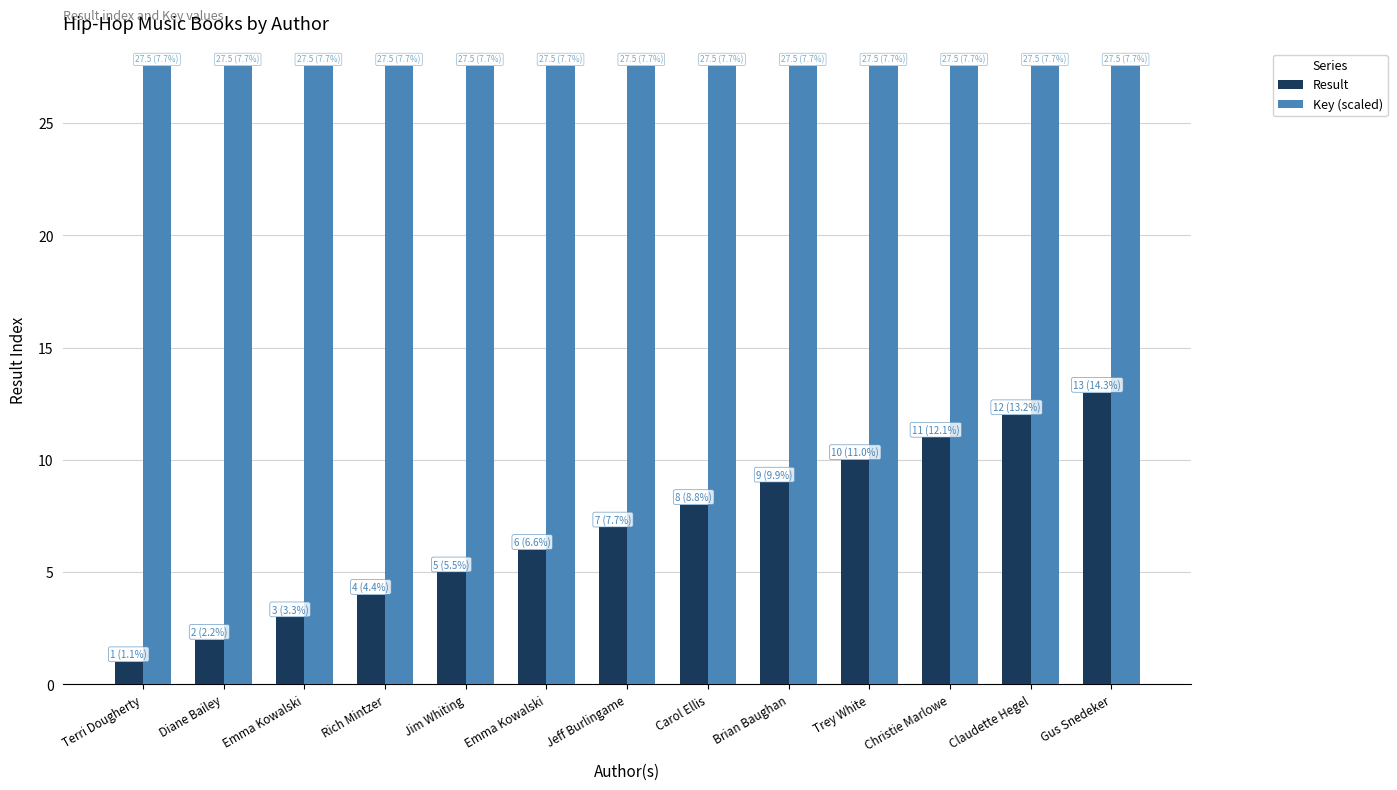

How many groups of bars are there?

13